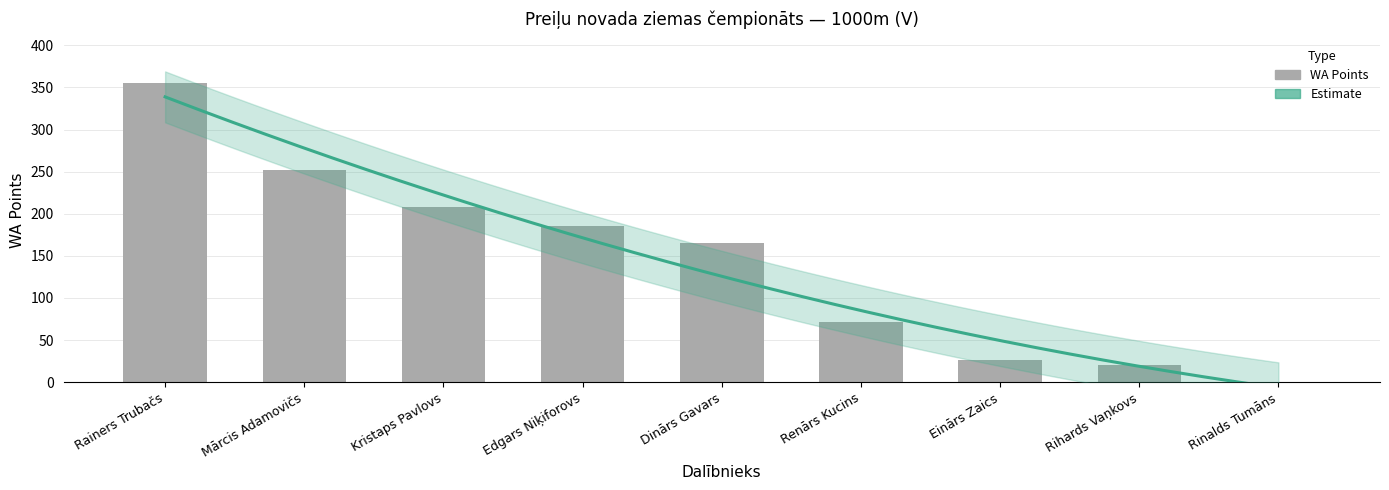

List the labels in order of value, smallest first.

Rinalds Tumāns, Rihards Vaņkovs, Einārs Zaics, Renārs Kucins, Dinārs Gavars, Edgars Niķiforovs, Kristaps Pavlovs, Mārcis Adamovičs, Rainers Trubačs